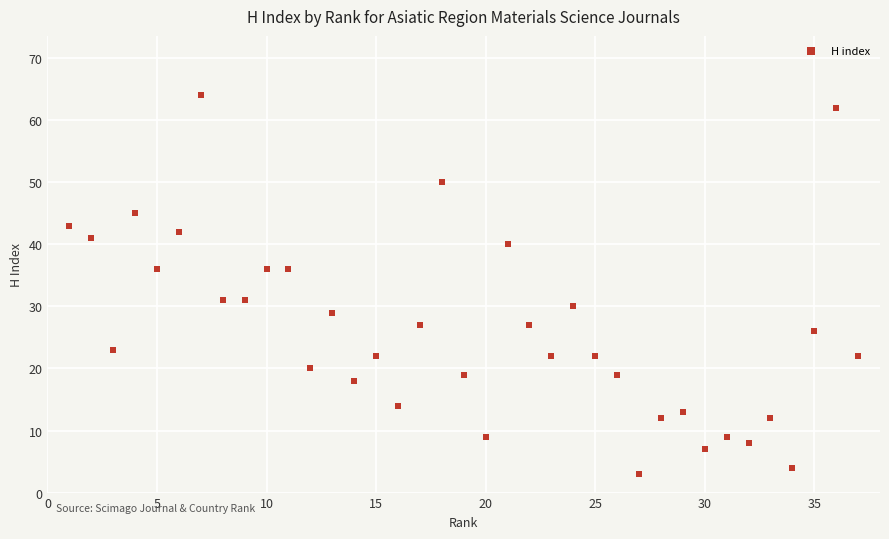

What is the range of X values (max minus min)?

36